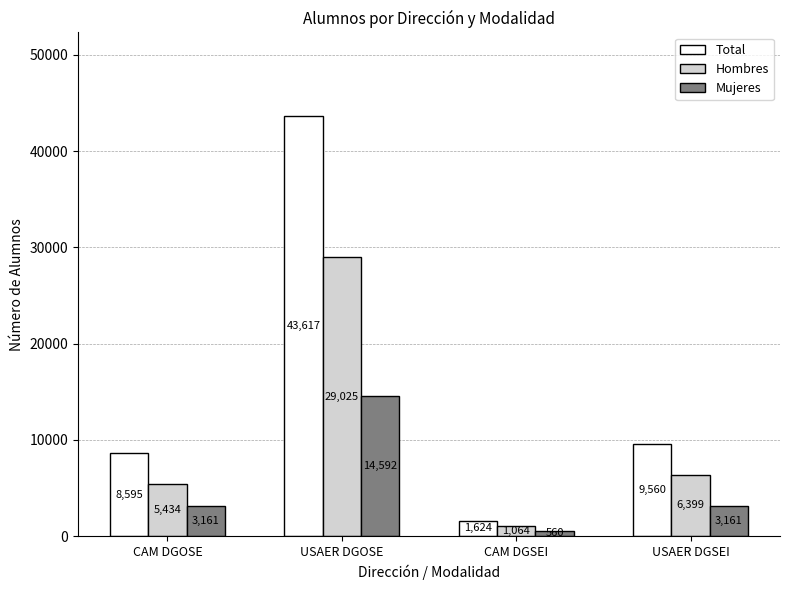

Reading right to left, transcribe all the data shown in this chart.

Total: USAER DGSEI=9560	CAM DGSEI=1624	USAER DGOSE=43617	CAM DGOSE=8595
Hombres: USAER DGSEI=6399	CAM DGSEI=1064	USAER DGOSE=29025	CAM DGOSE=5434
Mujeres: USAER DGSEI=3161	CAM DGSEI=560	USAER DGOSE=14592	CAM DGOSE=3161